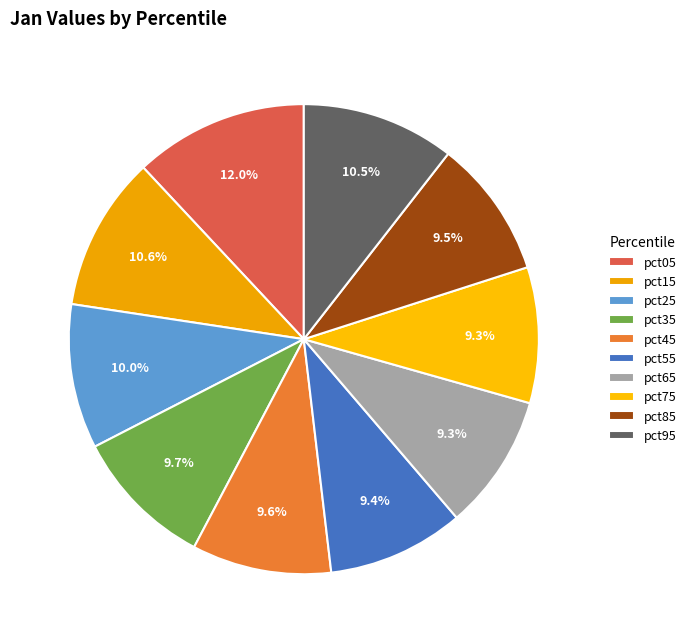

To the nearest percent, what is the difference between the pct15 and pct45 slice percentages?

1%